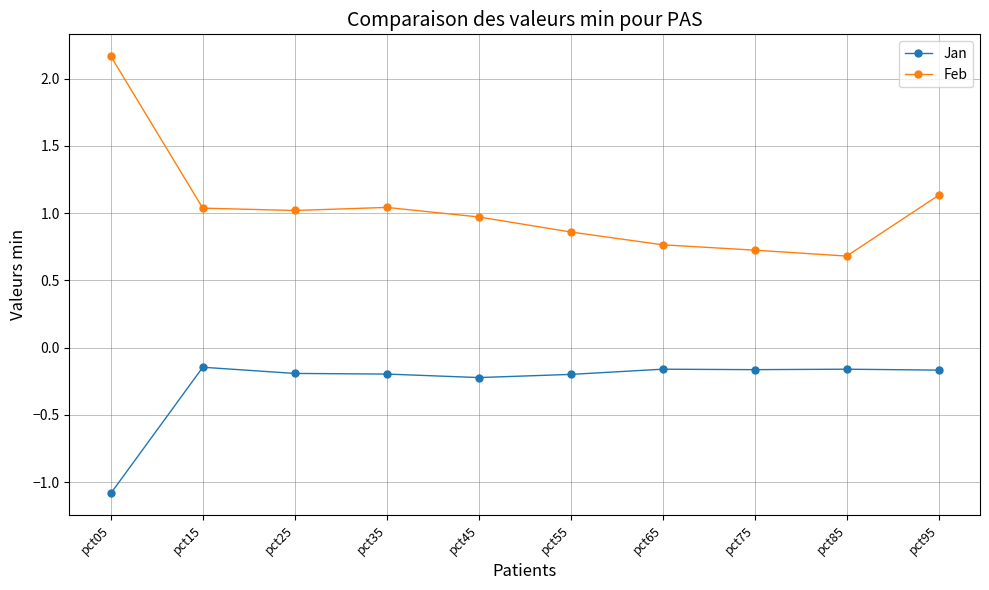

Which series has the widest spread of values?

Feb